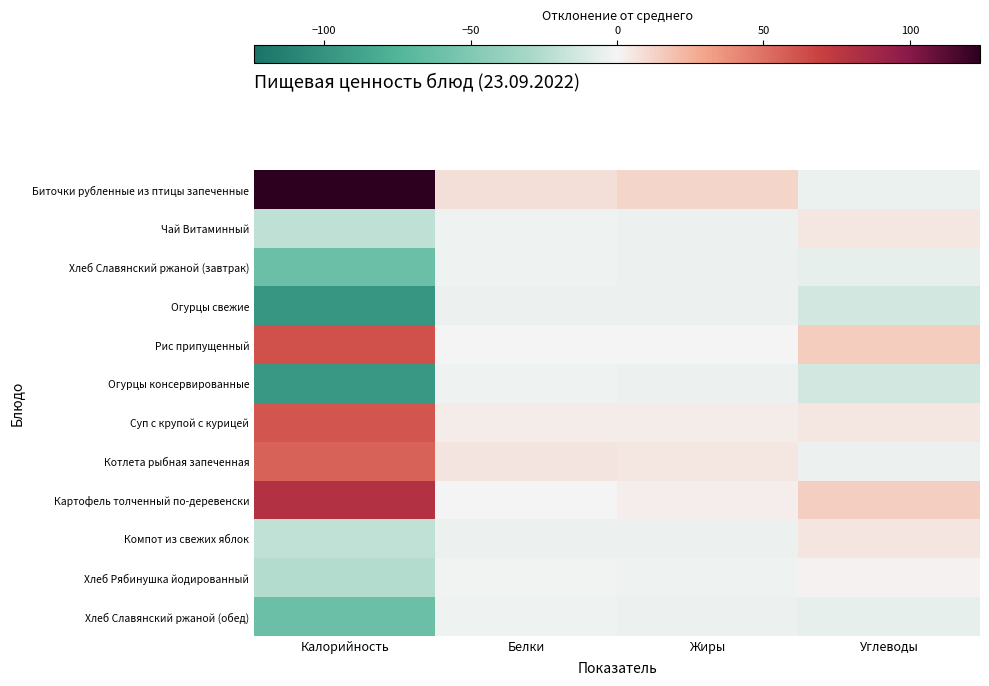

Reading left to right, transcribe all the data shown in this chart.

Биточки рубленные из птицы запеченные: Калорийность=123.9	Белки=8.1	Жиры=11.8	Углеводы=-3.7
Чай Витаминный: Калорийность=-20.3	Белки=-2.6	Жиры=-3.3	Углеводы=4.9
Хлеб Славянский ржаной (завтрак): Калорийность=-62.0	Белки=-2.6	Жиры=-3.3	Углеводы=-5.5
Огурцы свежие: Калорийность=-97.7	Белки=-2.9	Жиры=-3.3	Углеводы=-14.0
Рис припущенный: Калорийность=62.8	Белки=0.4	Жиры=0.2	Углеводы=14.8
Огурцы консервированные: Калорийность=-96.3	Белки=-2.8	Жиры=-3.3	Углеводы=-13.9
Суп с крупой с курицей: Калорийность=60.8	Белки=3.2	Жиры=3.0	Углеводы=5.2
Котлета рыбная запеченная: Калорийность=56.1	Белки=6.0	Жиры=4.9	Углеводы=-3.3
Картофель толченный по-деревенски: Калорийность=80.2	Белки=0.1	Жиры=2.4	Углеводы=14.5
Компот из свежих яблок: Калорийность=-20.0	Белки=-3.1	Жиры=-3.4	Углеводы=5.7
Хлеб Рябинушка йодированный: Калорийность=-25.5	Белки=-1.3	Жиры=-2.8	Углеводы=1.3
Хлеб Славянский ржаной (обед): Калорийность=-62.0	Белки=-2.6	Жиры=-3.3	Углеводы=-5.5